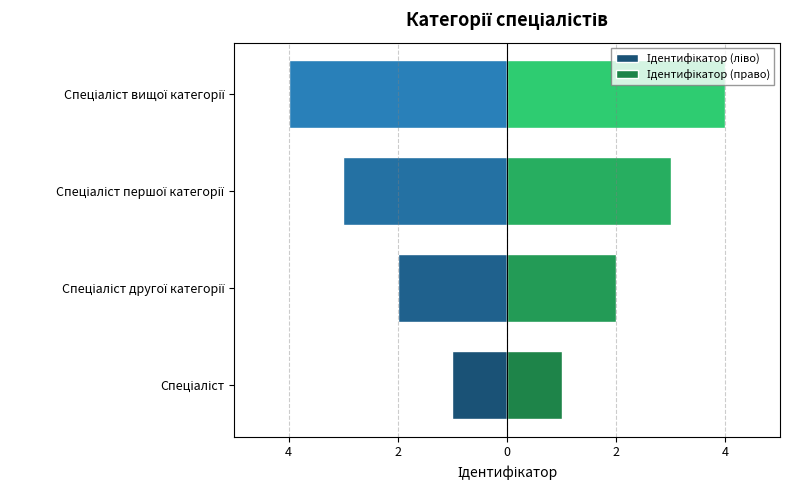

Rank the series by their maximum value, from highest to lowest.

Ідентифікатор (право), Ідентифікатор (ліво)